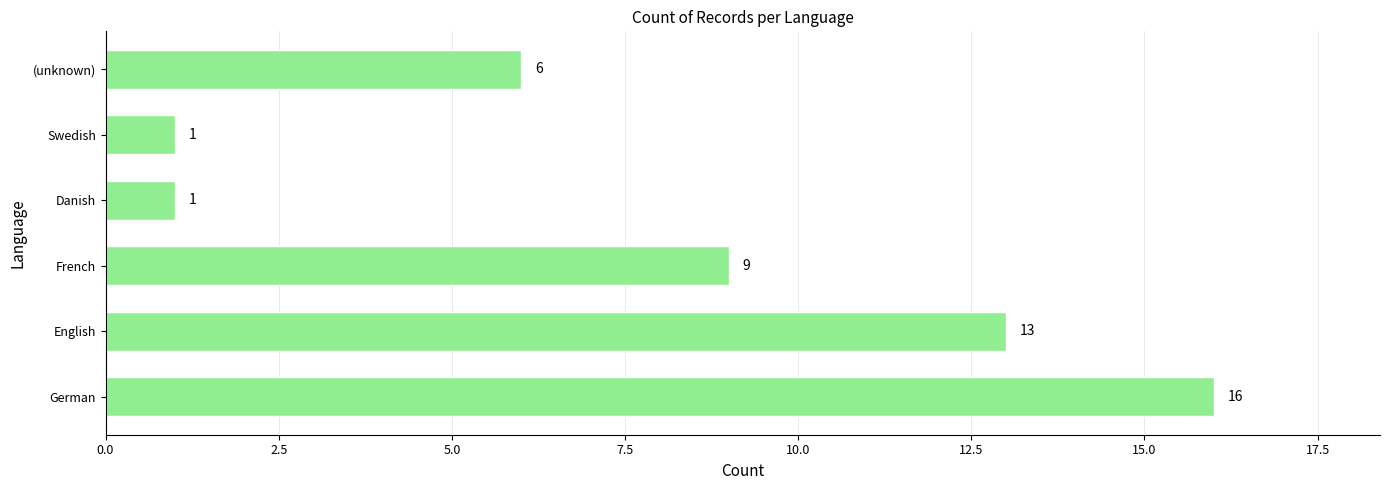

The value at French is 9. True or false?

True